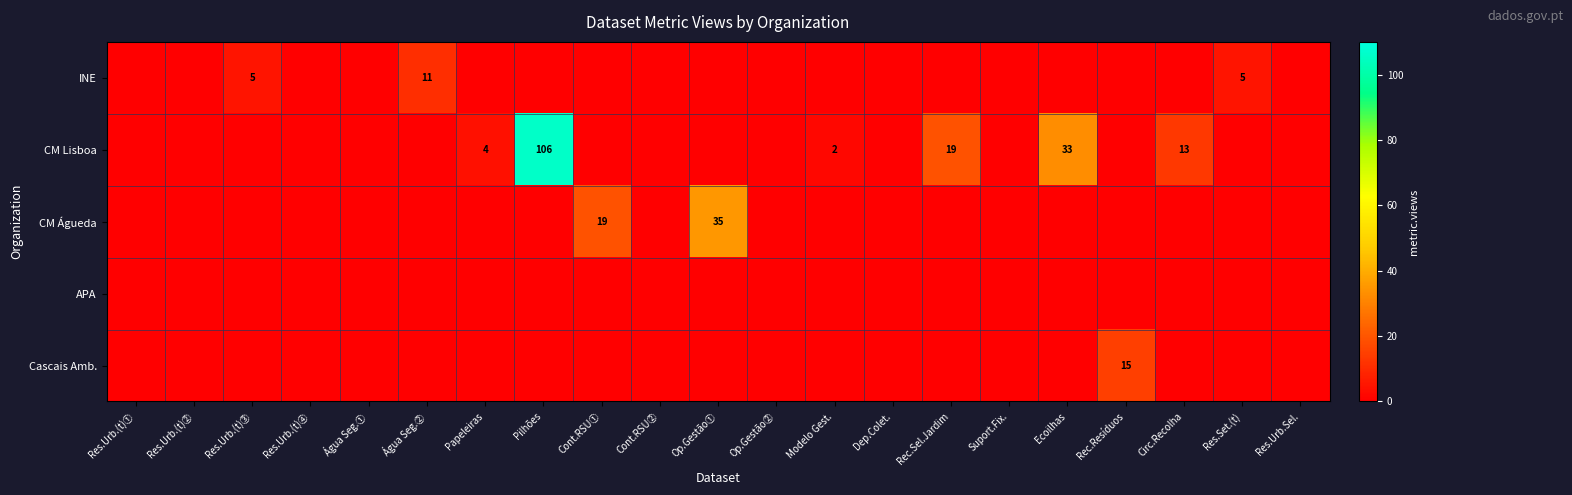

True or false: CM Lisboa has a value of 2 at Modelo Gest..

True